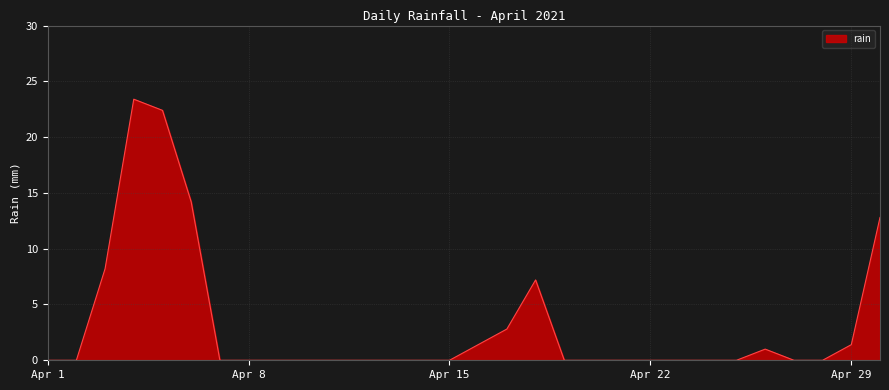

Reading right to left, list all the values displayed in this chart.

12.8	1.4	0.0	0.0	1.0	0.0	0.0	0.0	0.0	0.0	0.0	0.0	7.2	2.8	1.4	0.0	0.0	0.0	0.0	0.0	0.0	0.0	0.0	0.0	14.2	22.4	23.4	8.2	0.0	0.0